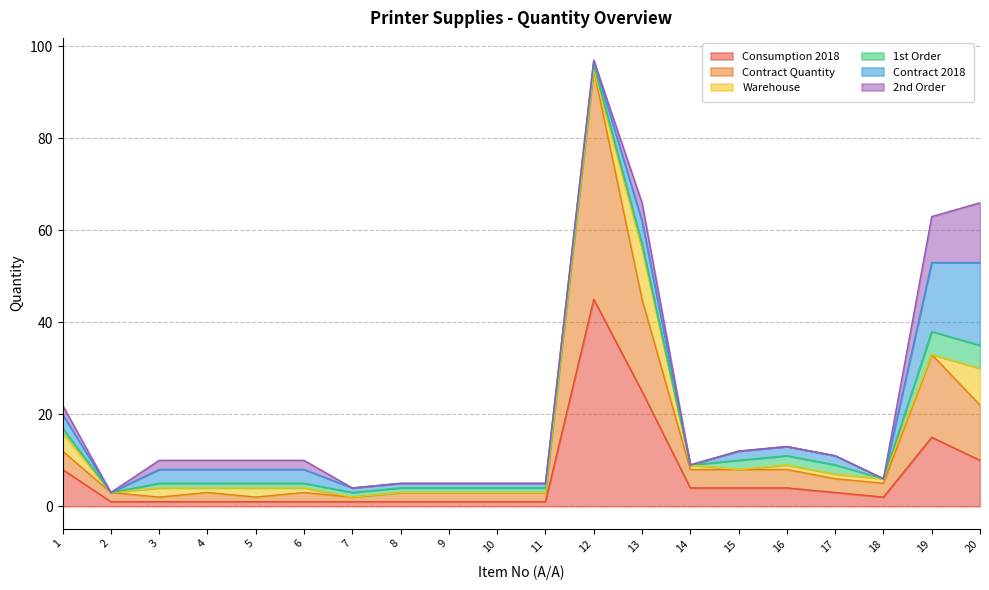

Is it true that Warehouse equals -5 at 7?

False